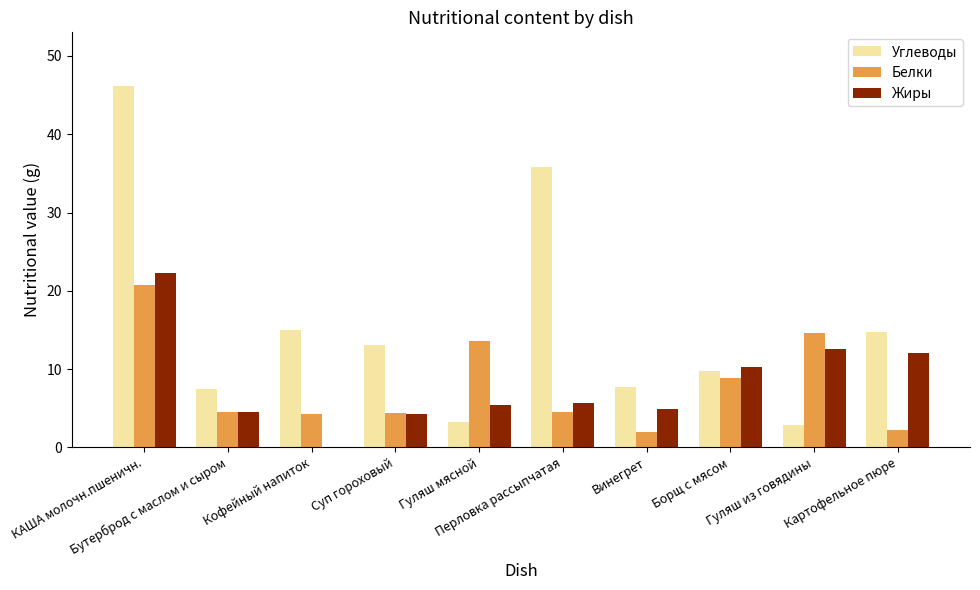

What is the maximum value for Жиры?

22.3